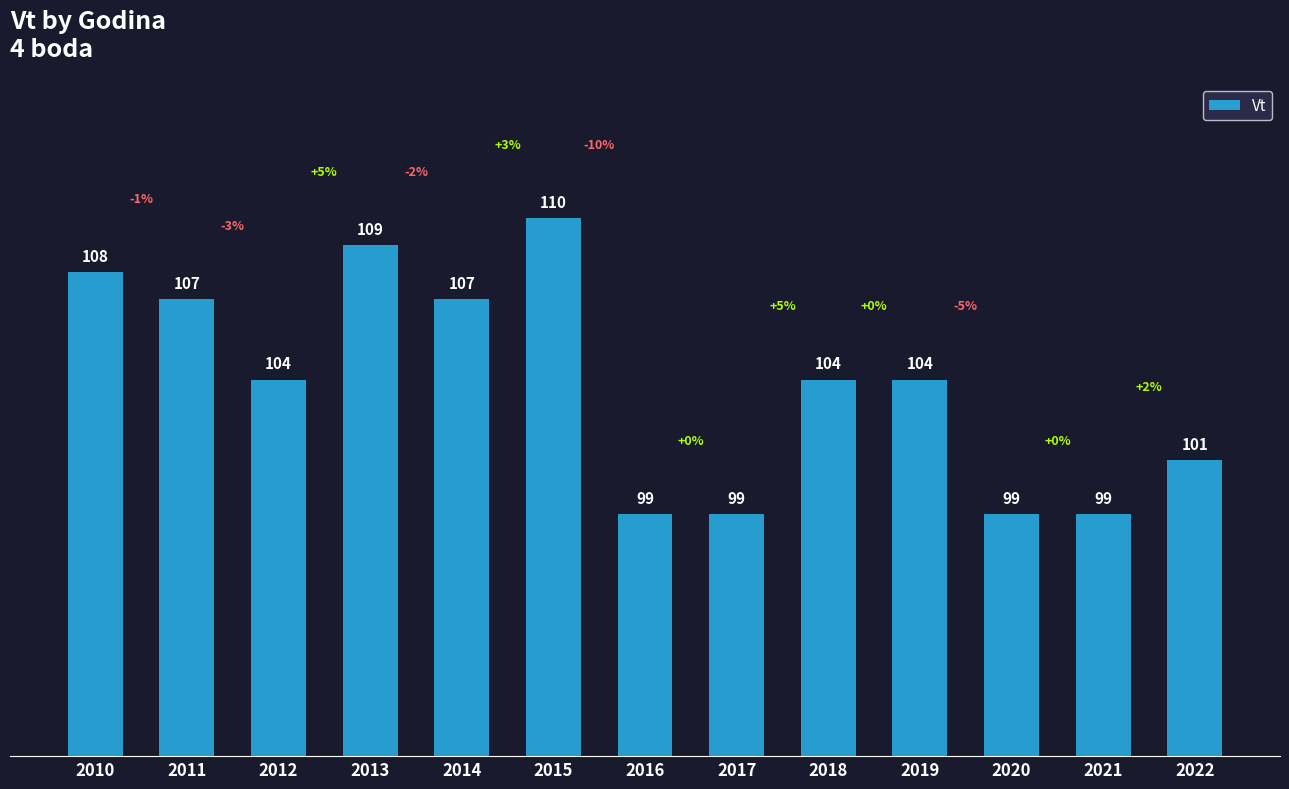

What is the maximum value shown in the chart?

110